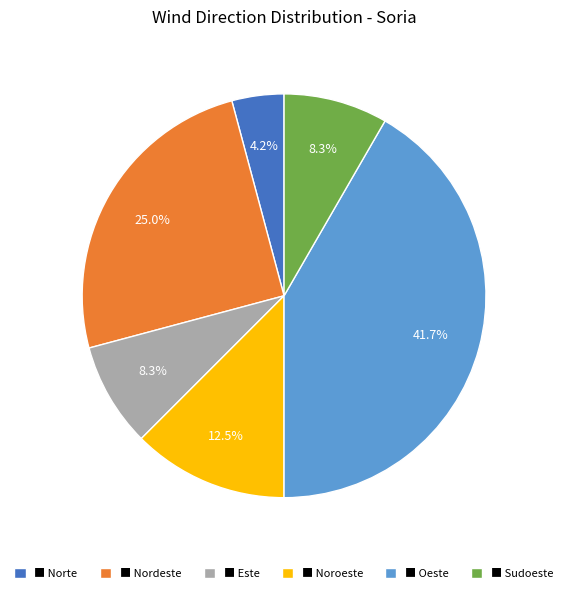

Which category has the biggest portion of the pie?

■ Oeste